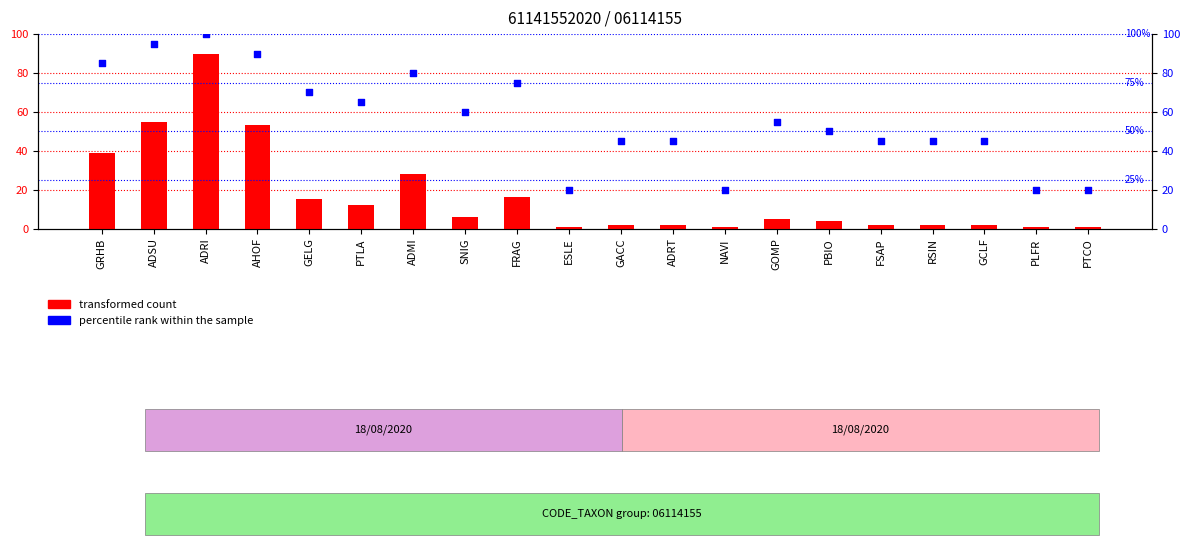

At which category is the sum across all series the highest?

ADRI